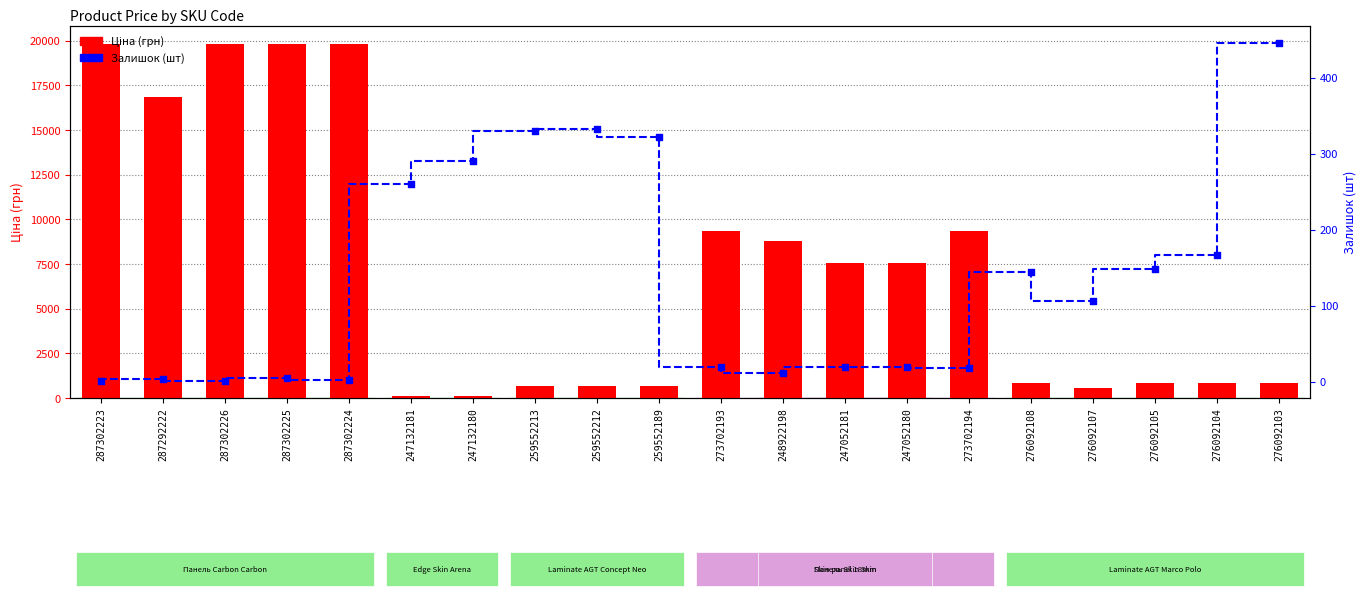

At which category is the sum across all series the highest?

287302225